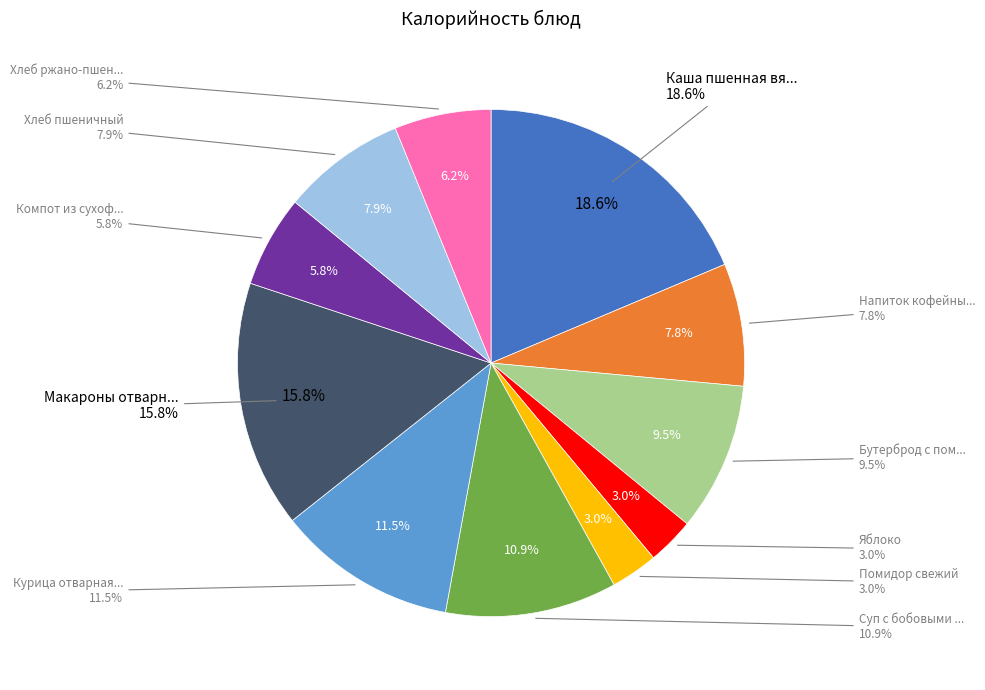

Which category has the biggest portion of the pie?

Каша пшенная вязкая молочная